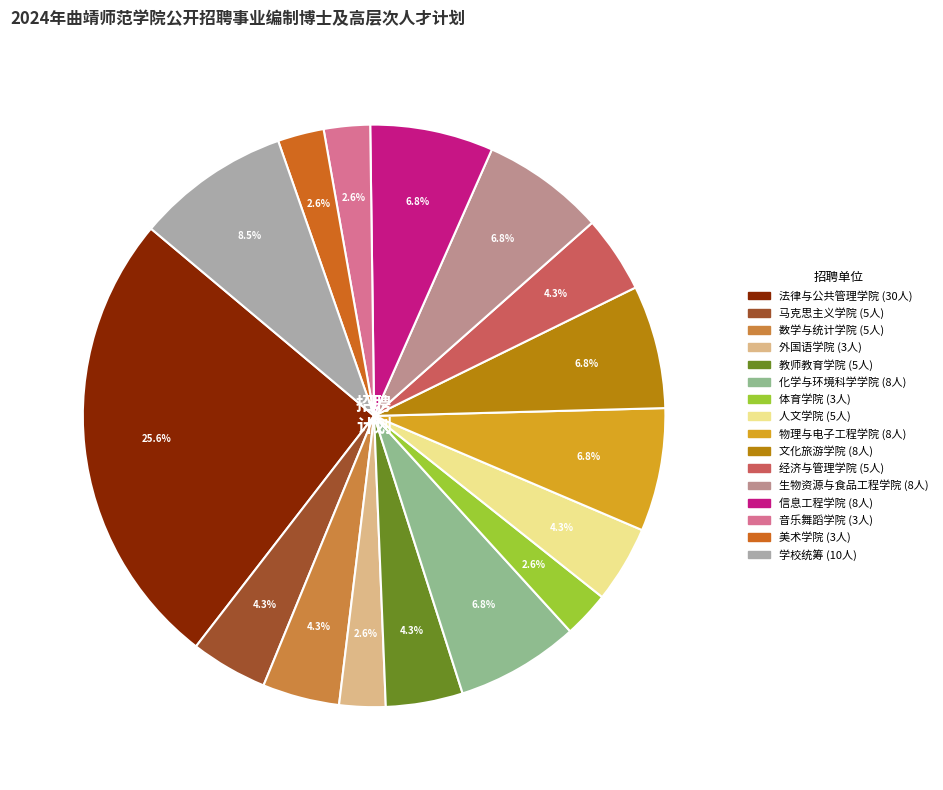

Is 教师教育学院 the majority of the pie?

No